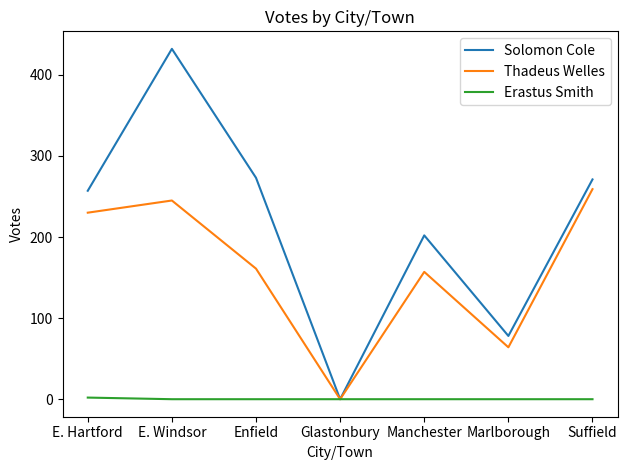

List the series in order of their peak value, highest first.

Solomon Cole, Thadeus Welles, Erastus Smith